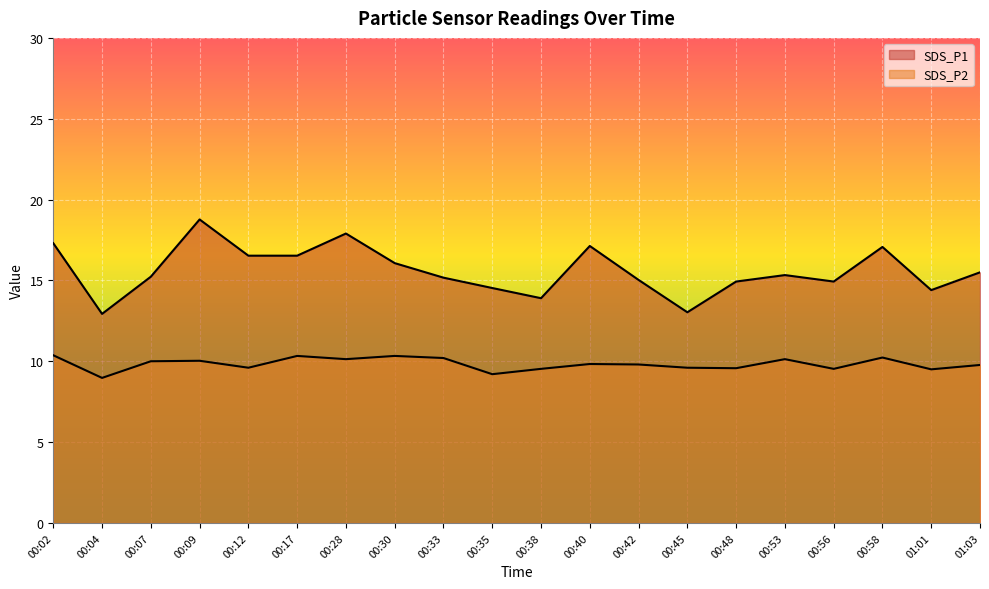

What is the difference between the maximum and minimum values in the SDS_P1 series?

5.8